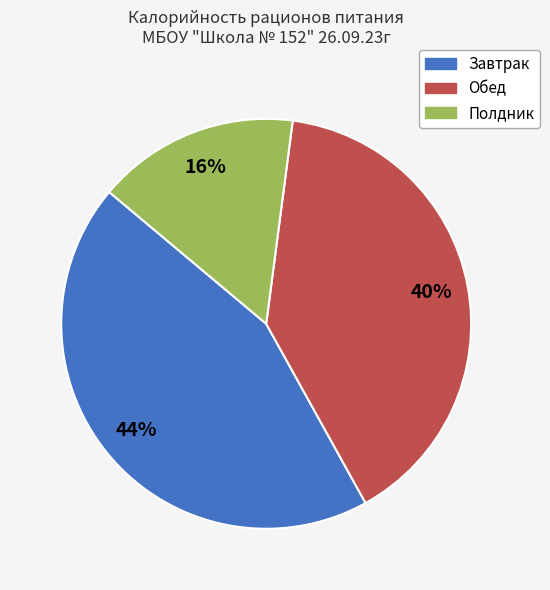

Is there a majority slice in this chart?

No